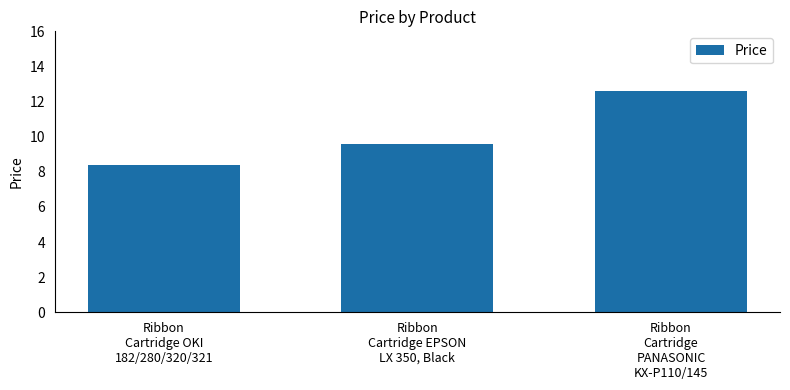

Reading left to right, what are all the values shown in this chart?

8.4	9.6	12.6